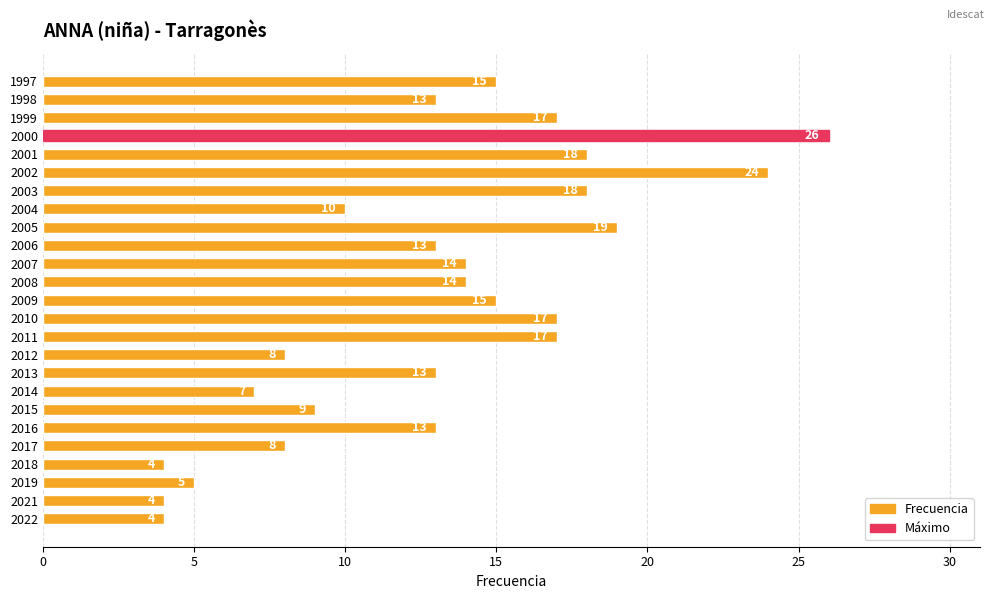

What is the change in value from 2013 to 1999?

+4